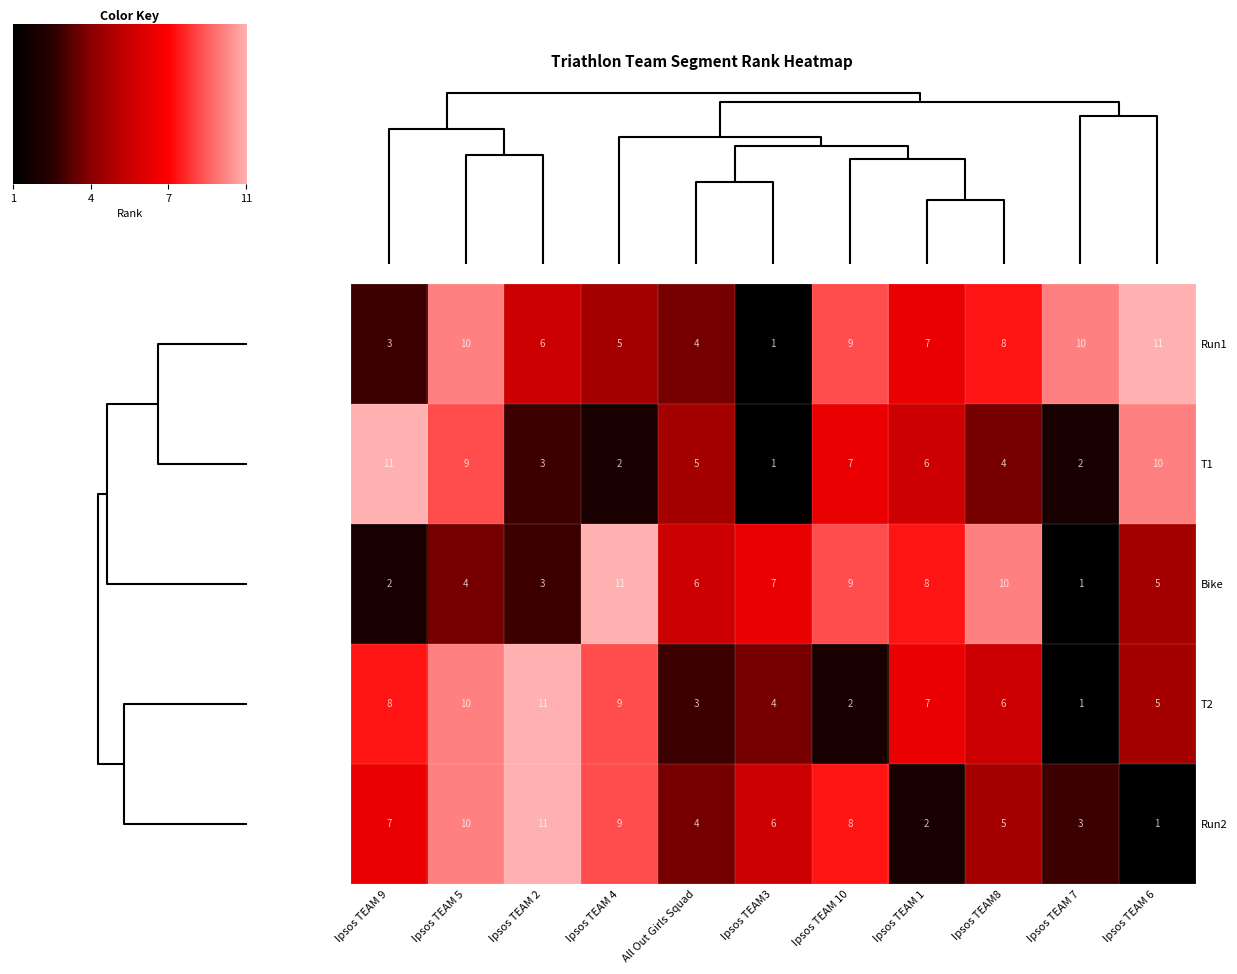

True or false: T2 has a value of 8 at Ipsos TEAM 9.

True